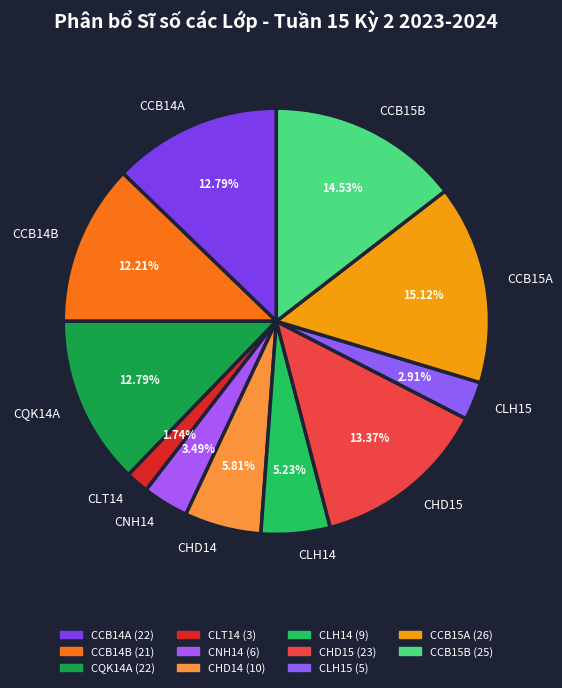

Is there any slice that represents more than half of the pie?

No